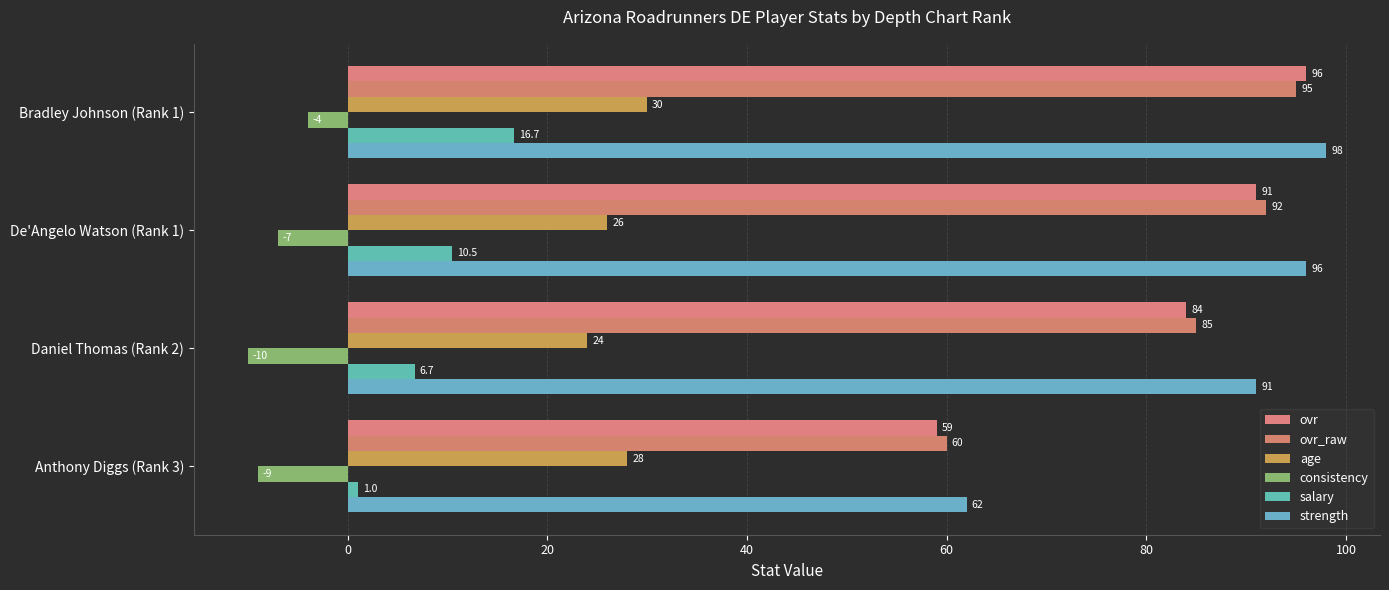

Reading left to right, list all the values displayed in this chart.

ovr: 96.0	91.0	84.0	59.0
ovr_raw: 95.0	92.0	85.0	60.0
age: 30.0	26.0	24.0	28.0
consistency: -4.0	-7.0	-10.0	-9.0
salary: 16.7	10.5	6.7	1.0
strength: 98.0	96.0	91.0	62.0